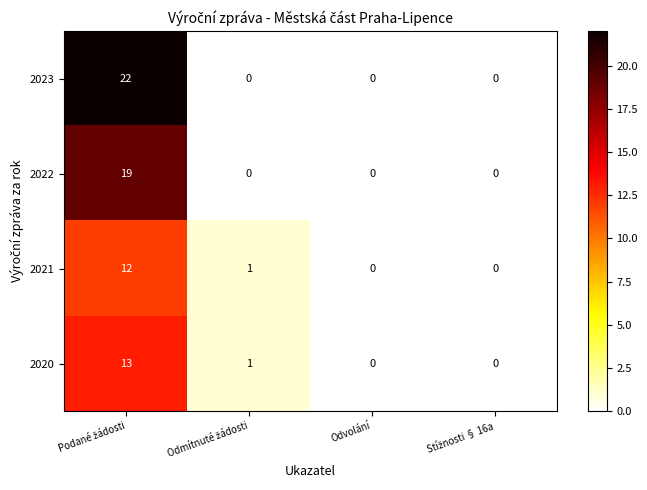

What is the maximum value shown in the chart?

22